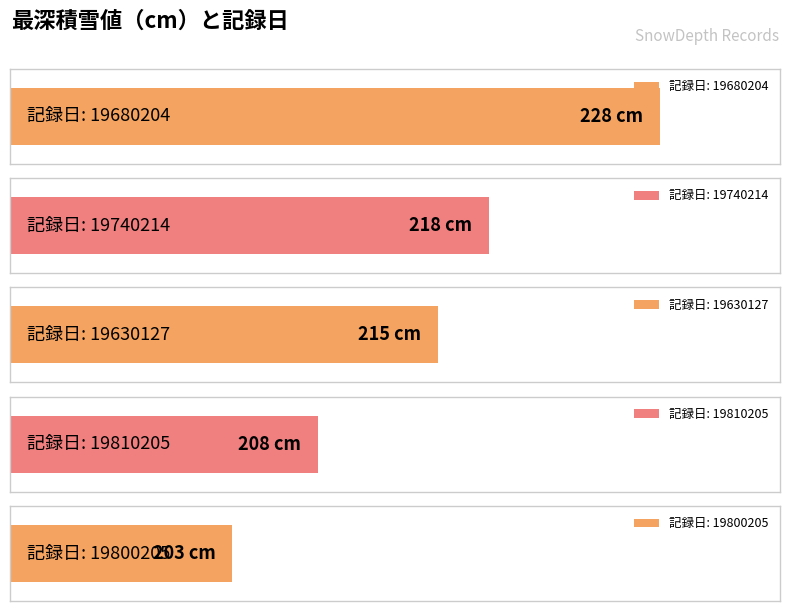

What is the difference between the maximum and minimum values?

25